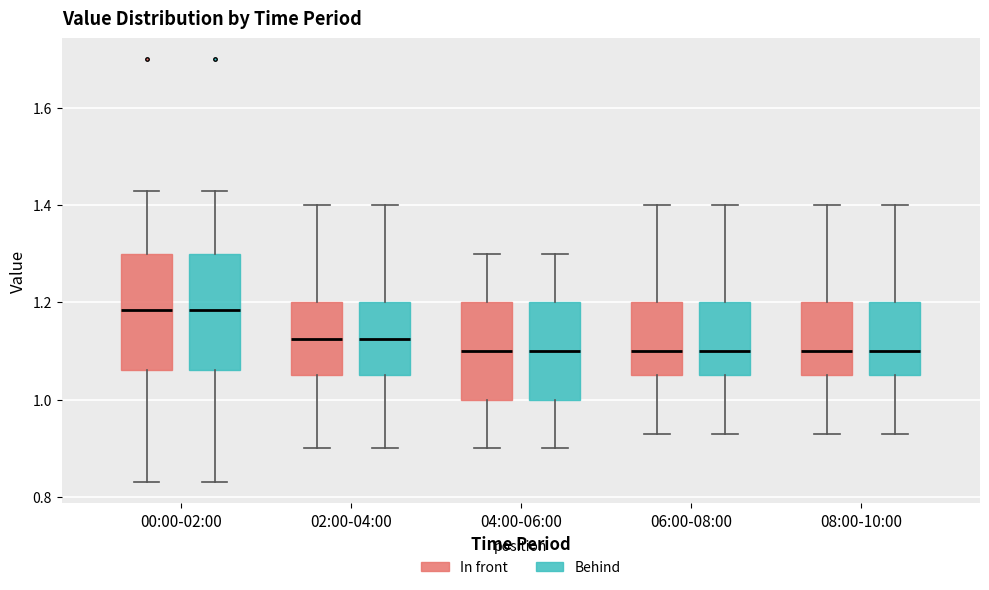

Reading left to right, transcribe this box plot: for each box, give where its median line is, the range the box spans, and where its two whiskers end, as read against the y-axis. The values are not printed on the chart, so give them approximately, as read against the axis.

00:00-02:00 (In front): median 1.18, box 1.06 to 1.30, whiskers 0.84 to 1.44
00:00-02:00 (Behind): median 1.18, box 1.06 to 1.30, whiskers 0.84 to 1.44
02:00-04:00 (In front): median 1.12, box 1.06 to 1.20, whiskers 0.90 to 1.40
02:00-04:00 (Behind): median 1.12, box 1.06 to 1.20, whiskers 0.90 to 1.40
04:00-06:00 (In front): median 1.10, box 1.00 to 1.20, whiskers 0.90 to 1.30
04:00-06:00 (Behind): median 1.10, box 1.00 to 1.20, whiskers 0.90 to 1.30
06:00-08:00 (In front): median 1.10, box 1.06 to 1.20, whiskers 0.94 to 1.40
06:00-08:00 (Behind): median 1.10, box 1.06 to 1.20, whiskers 0.94 to 1.40
08:00-10:00 (In front): median 1.10, box 1.06 to 1.20, whiskers 0.94 to 1.40
08:00-10:00 (Behind): median 1.10, box 1.06 to 1.20, whiskers 0.94 to 1.40